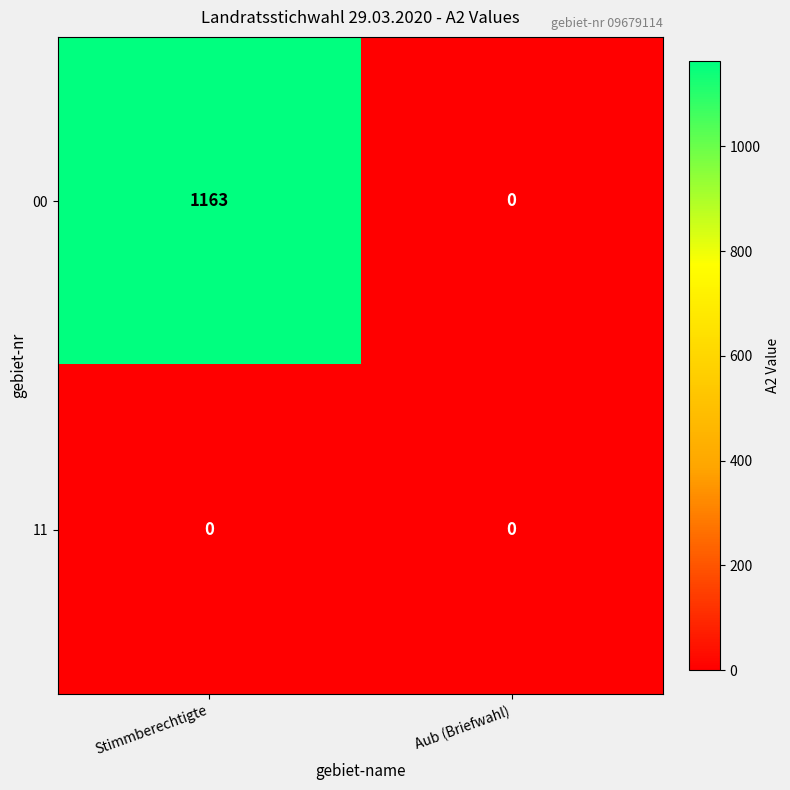

List the series in order of their peak value, lowest first.

11, 00